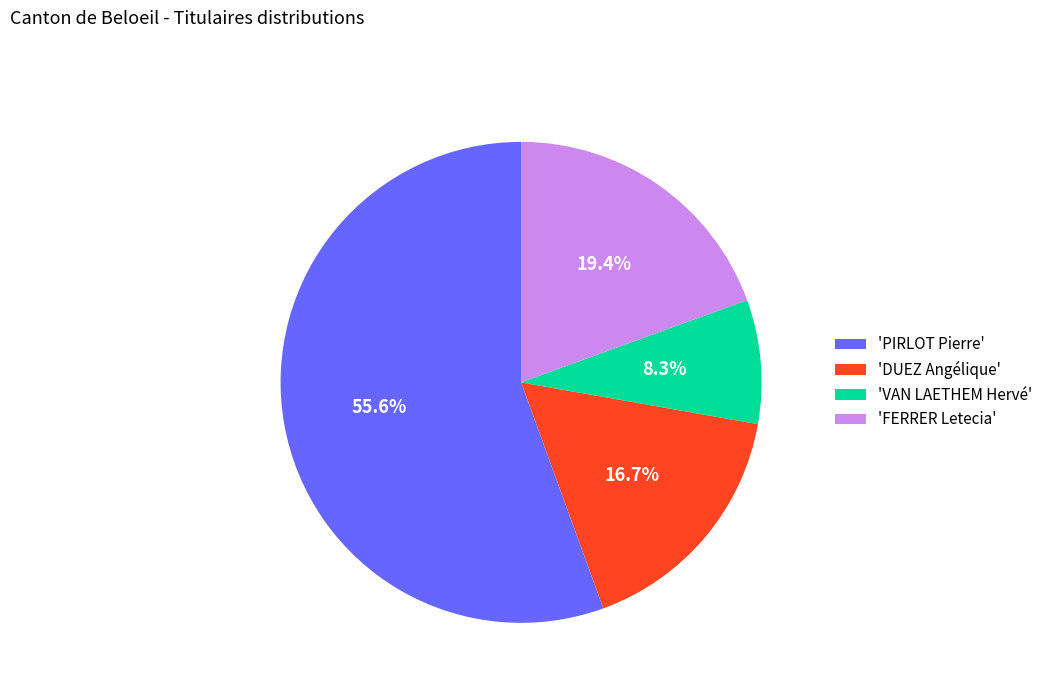

To the nearest percent, what is the difference between the largest and smallest slice percentages?

47%